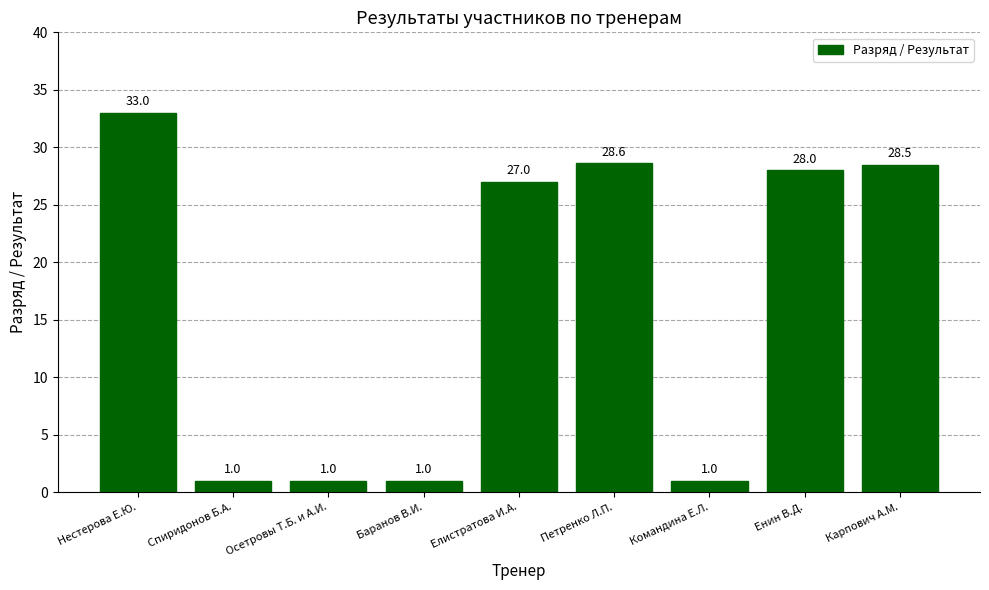

What is the label of the 8th bar from the left?

Енин В.Д.